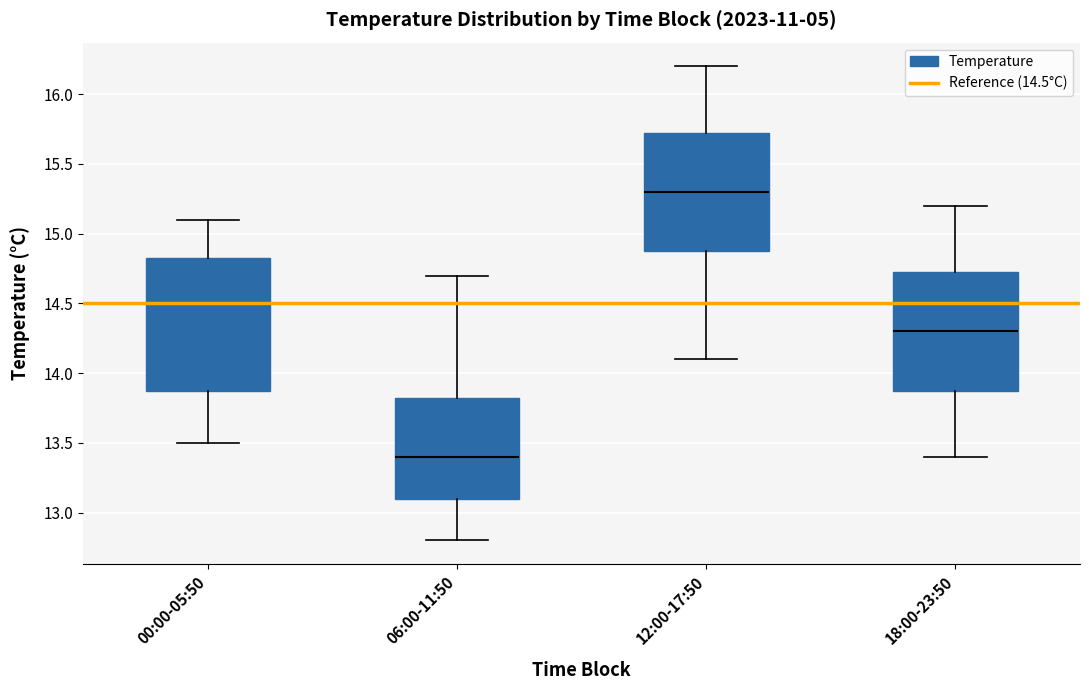

Which box is the tallest, from its lower edge to its upper edge?

00:00-05:50